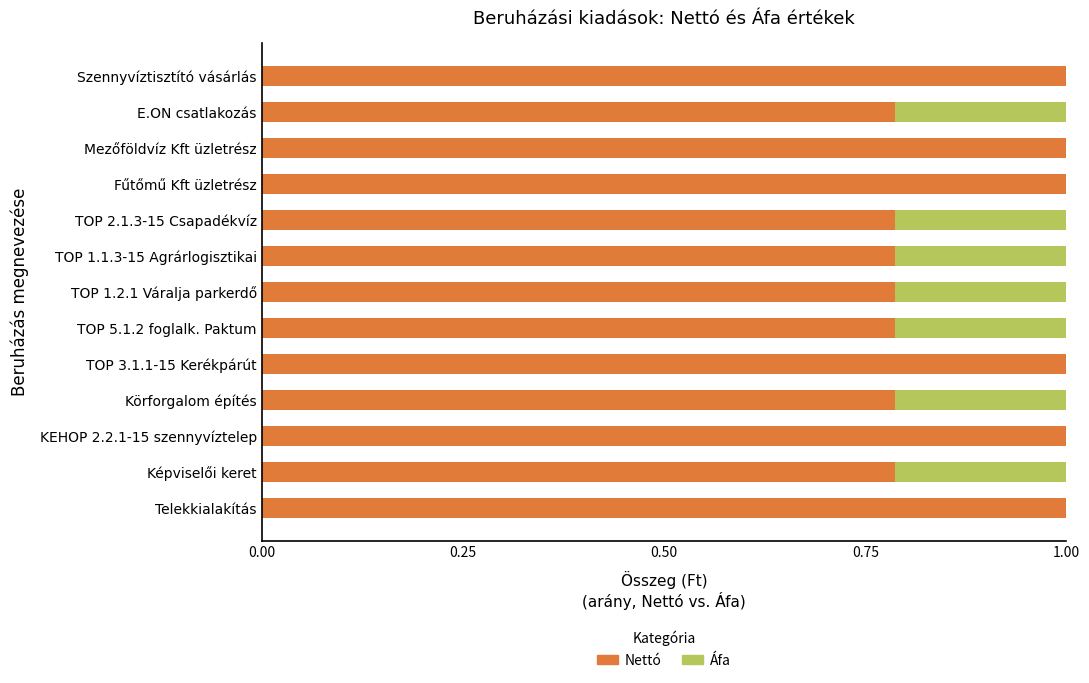

What is the total value across all series at E.ON csatlakozás?

1.0